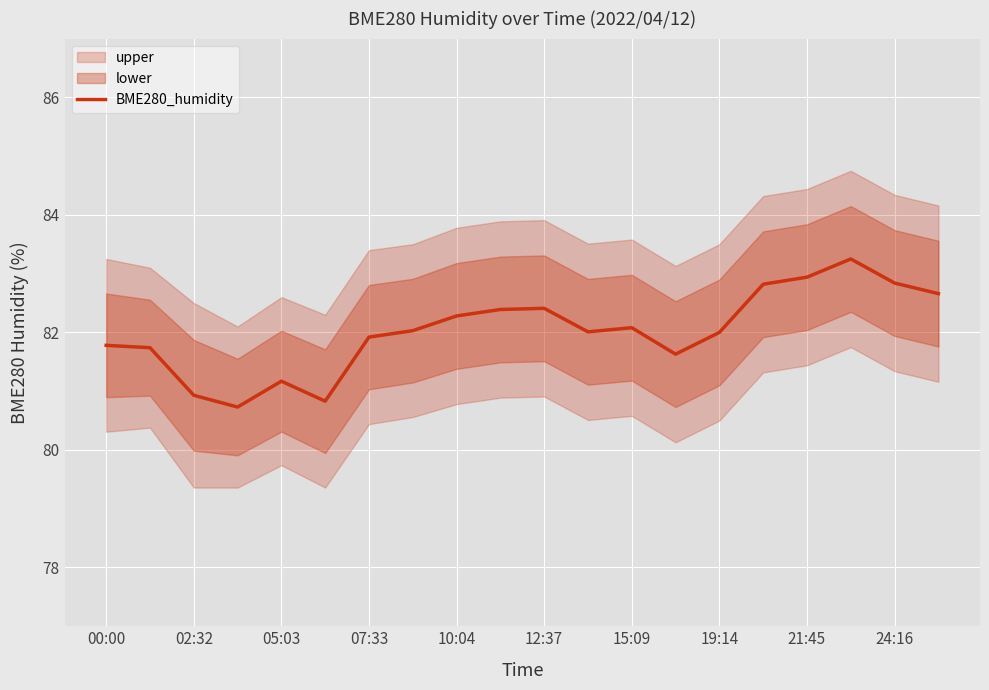

Reading right to left, what are all the values shown in this chart?

82.7	82.8	83.2	82.9	82.8	82.0	81.6	82.1	82.0	82.4	82.4	82.3	82.0	81.9	80.8	81.2	80.7	80.9	81.7	81.8